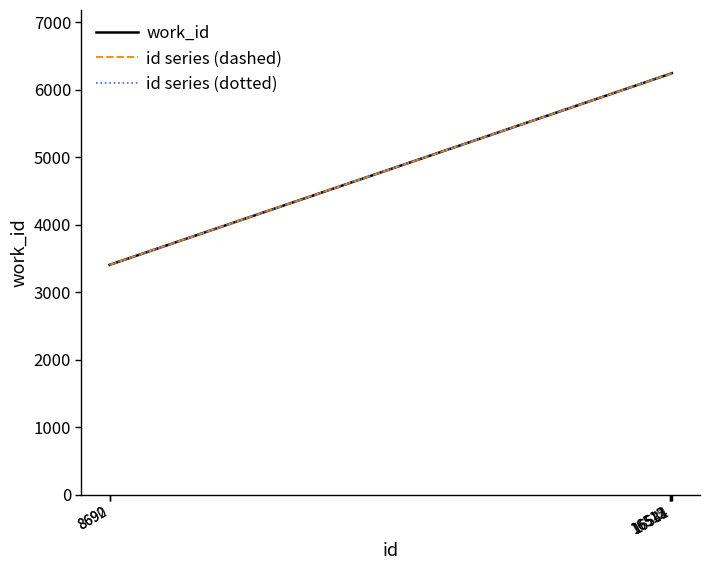

Is it true that work_id equals 9565 at 16541?

False